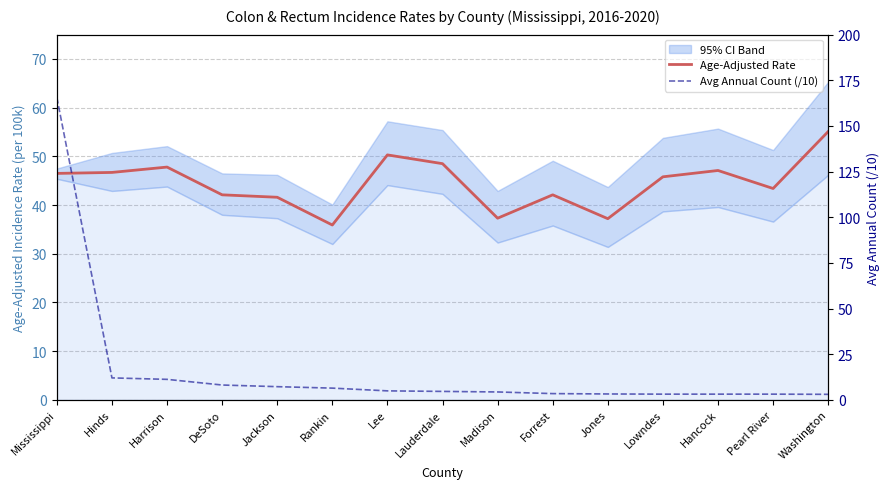

True or false: Age-Adjusted Rate has more than 1 points higher than both neighbors.

True